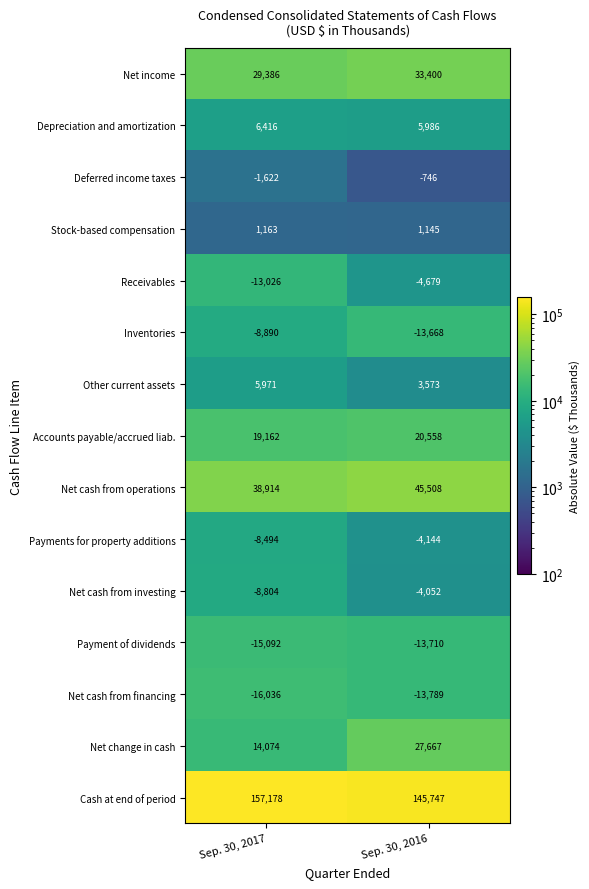

The Payments for property additions series shows -4144 at Sep. 30, 2016. True or false?

True